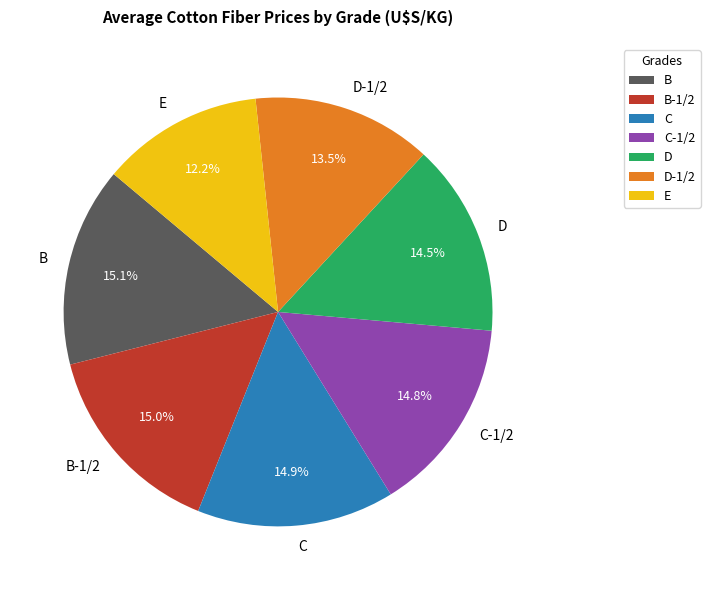

How much of the chart is everything except D-1/2?

86.5%